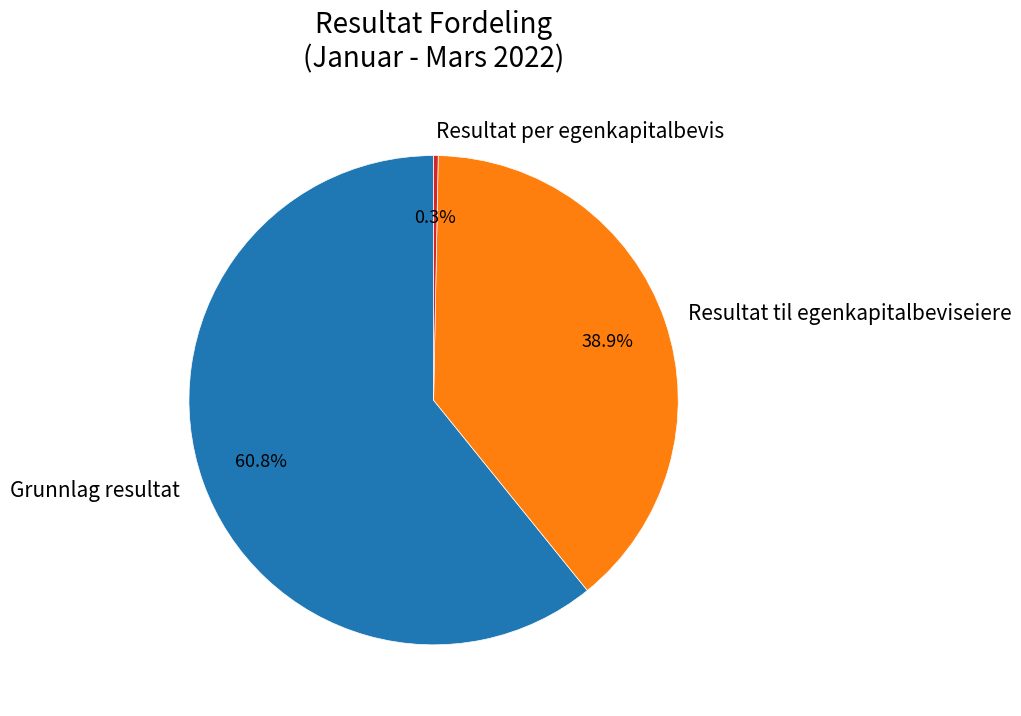

Combined, what portion of the pie is Grunnlag resultat and Resultat per egenkapitalbevis?

61.1%